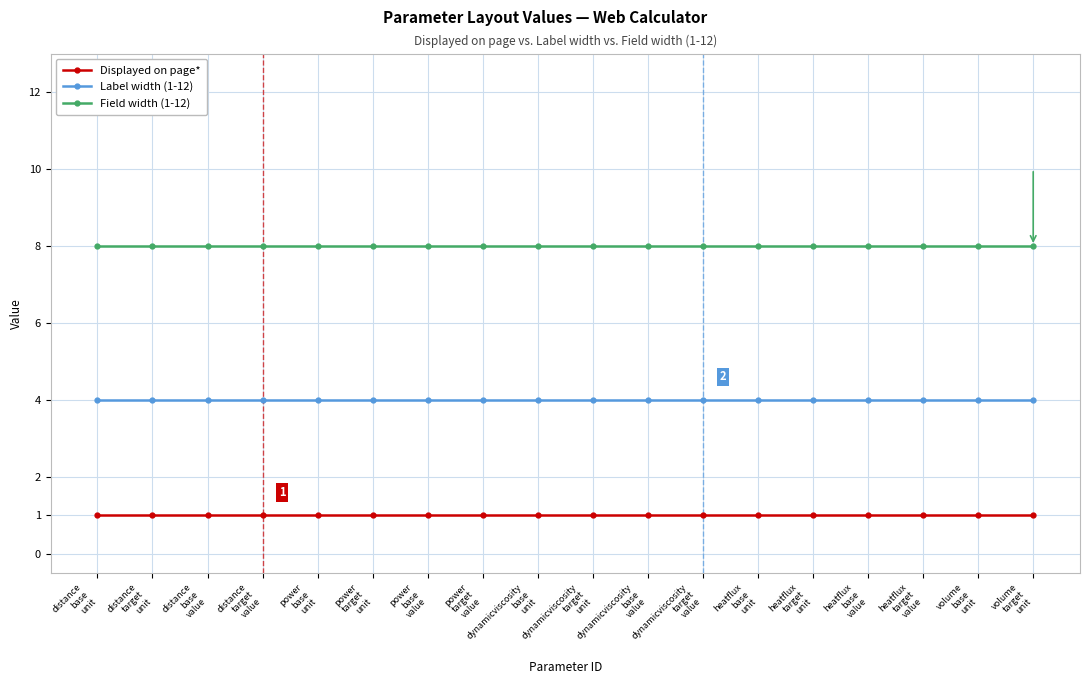

The value of Displayed on page* at dynamicviscosity
base
unit is 2. True or false?

False